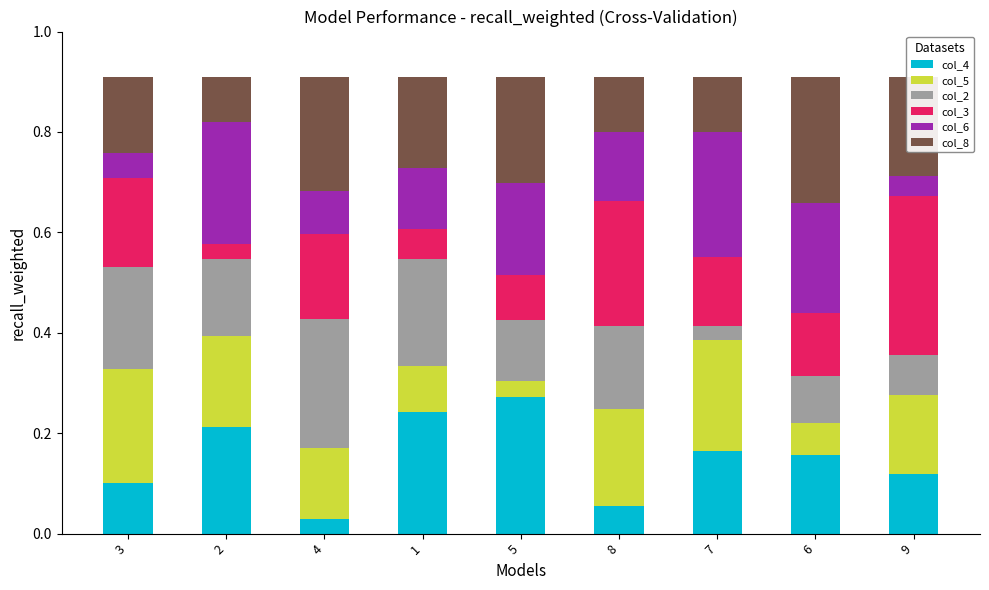

At which label is col_4 closest to 0?

4